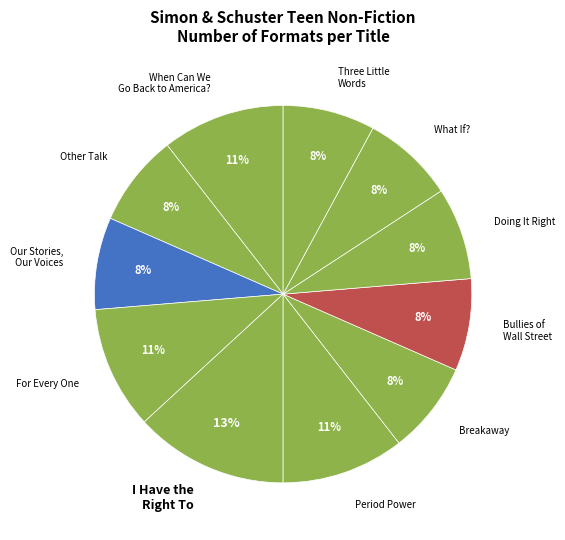

To the nearest percent, what is the average slice percentage?

9%